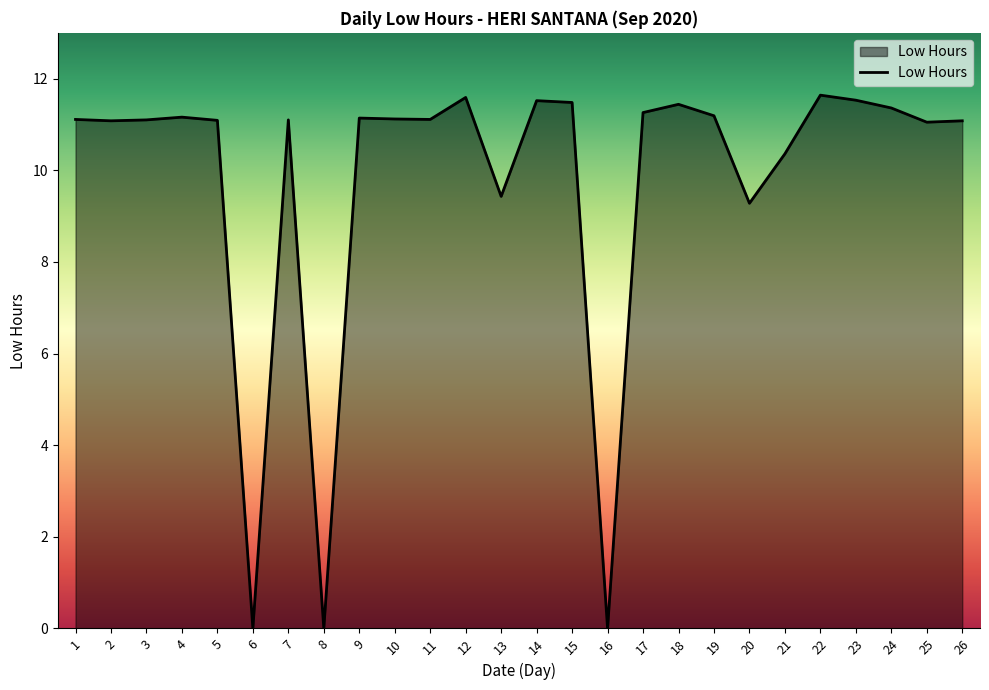

Is it true that the value at 22 is 2.6?

False